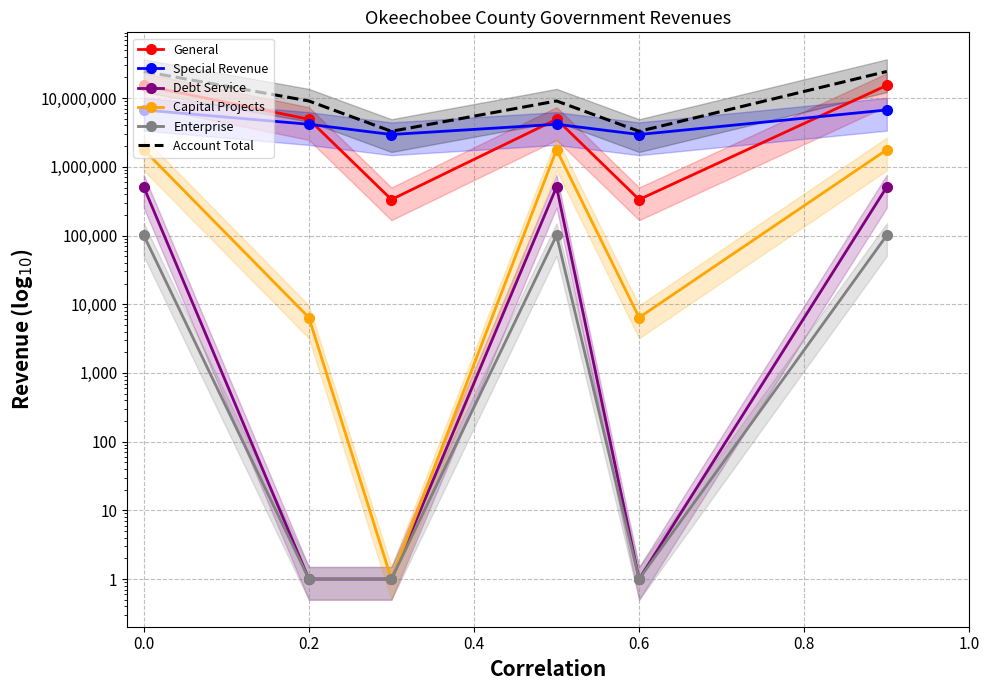

How many interior local peaks does the Debt Service series have?

1